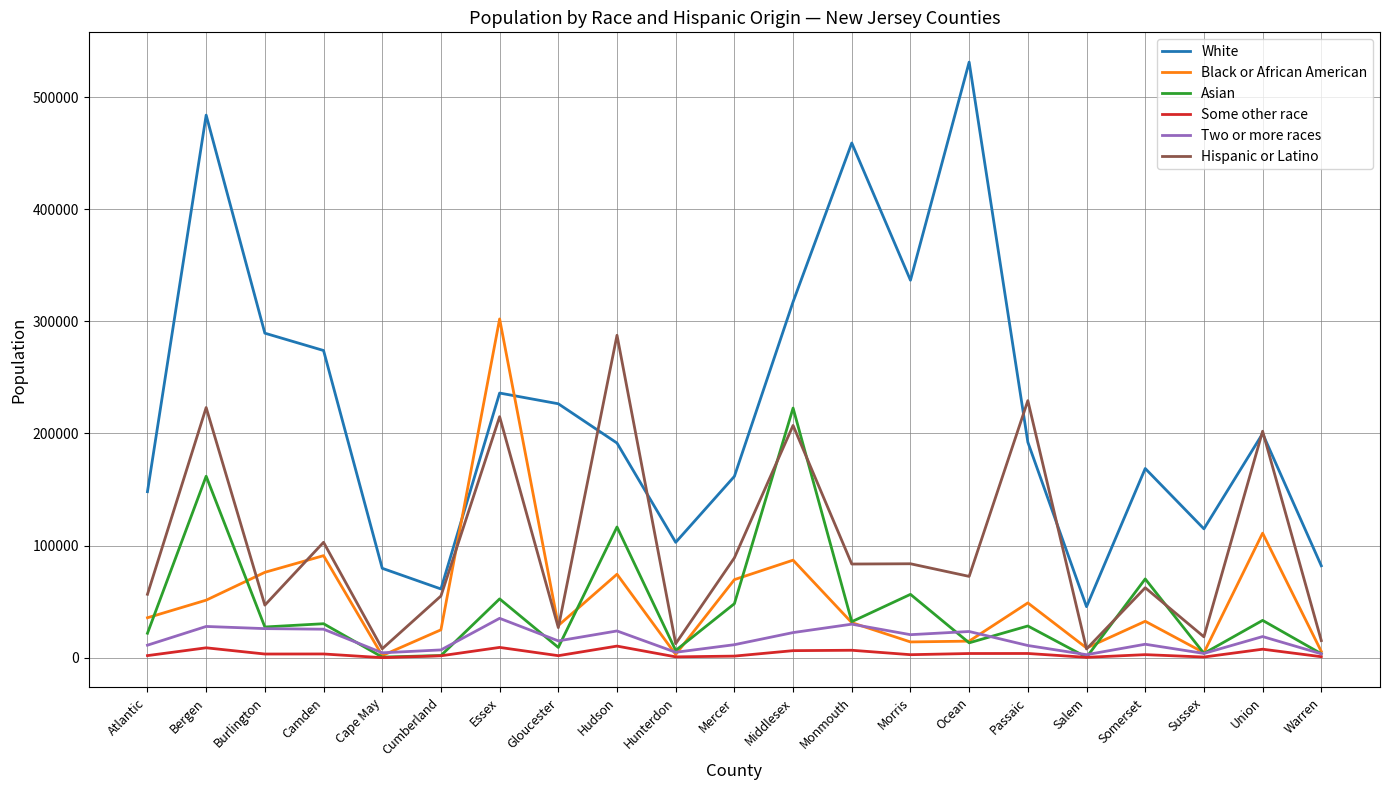

What value does the Some other race series have at Warren, to the nearest 10?

850